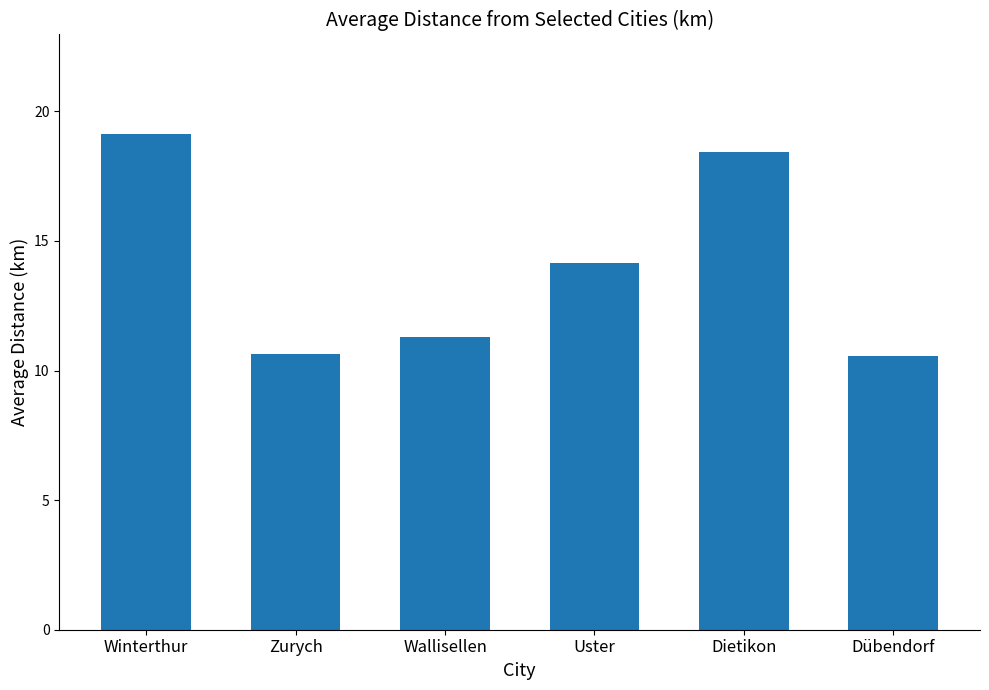

How many series are shown in this chart?

1